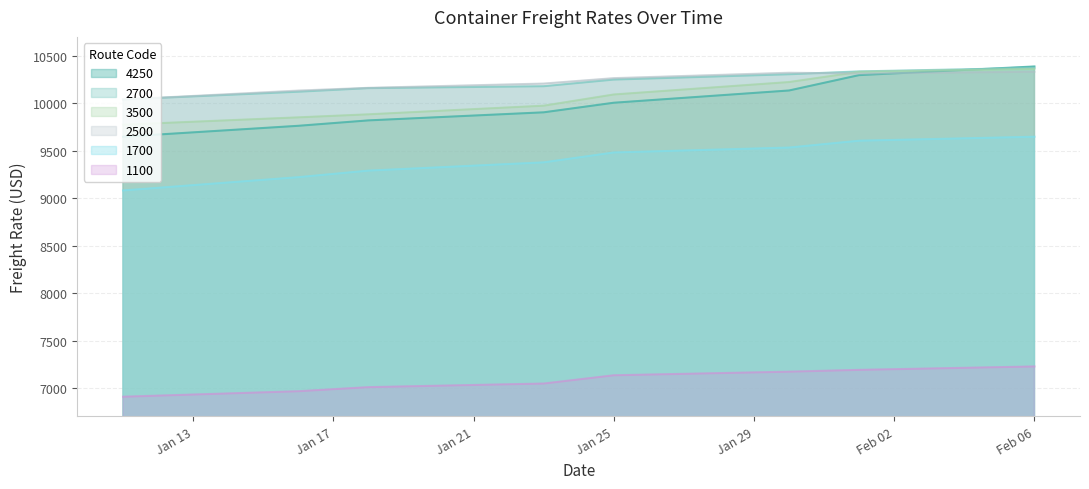

At 18.01.2018, list the series in order from smallest to largest.

1100, 1700, 4250, 3500, 2700, 2500